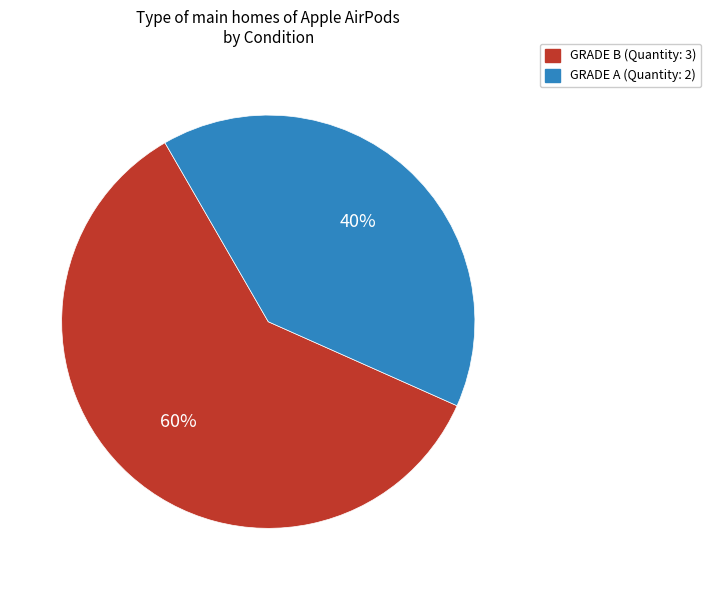

Which category has the biggest portion of the pie?

GRADE B